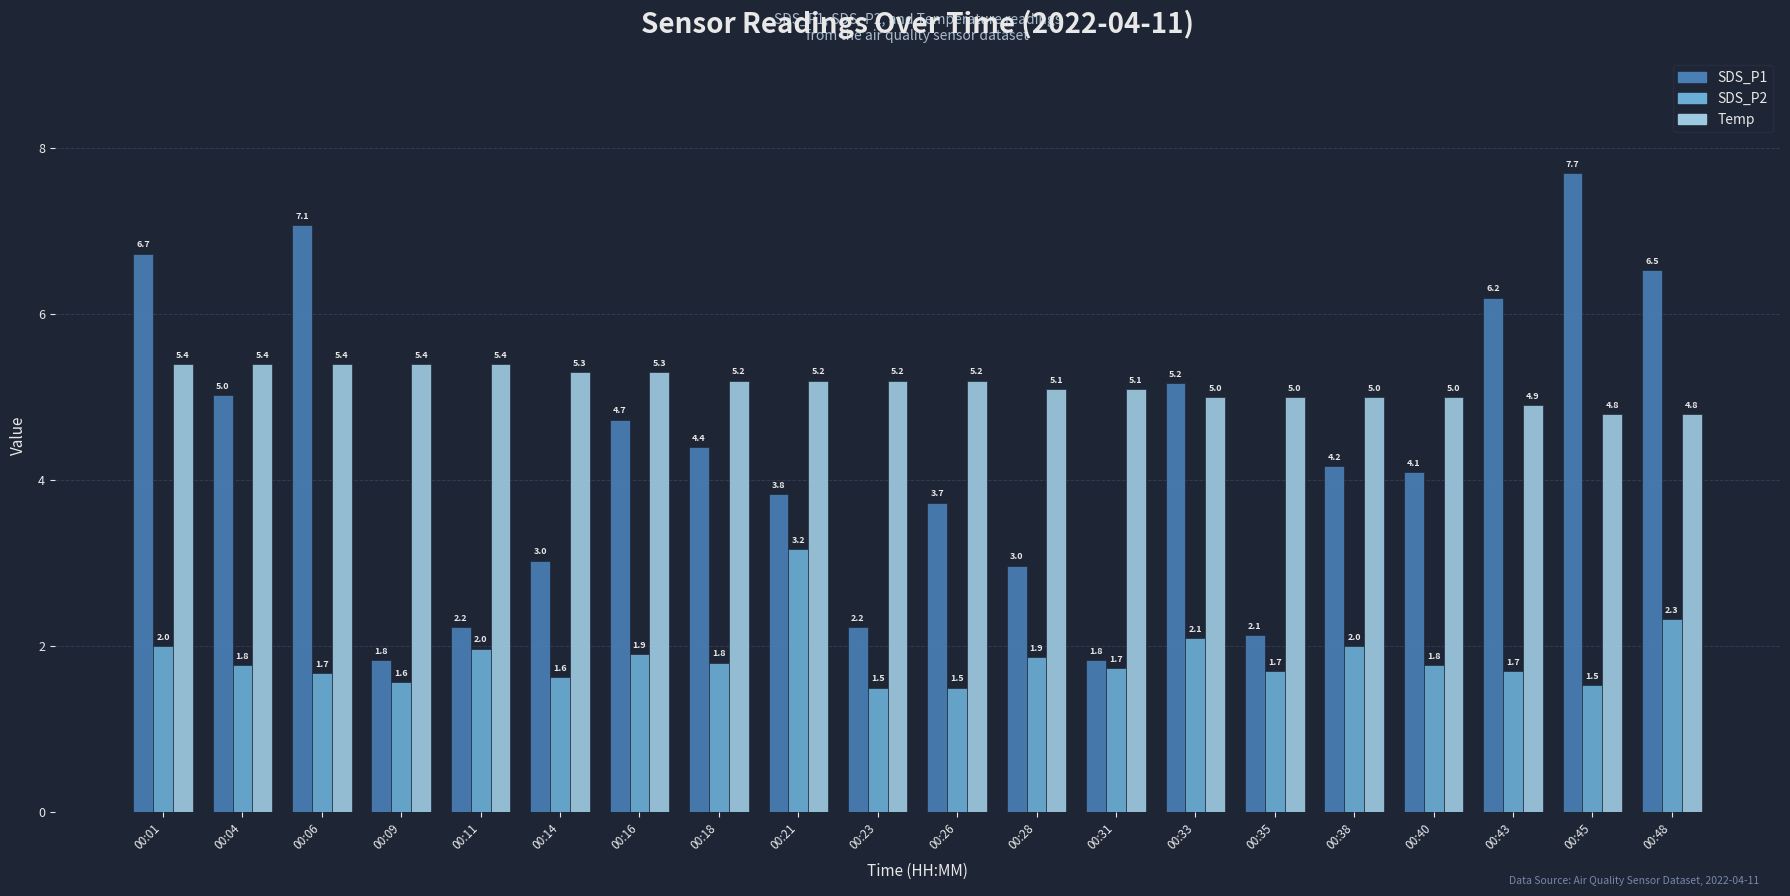

What is the difference between the SDS_P2 values at 00:31 and 00:45?

0.2